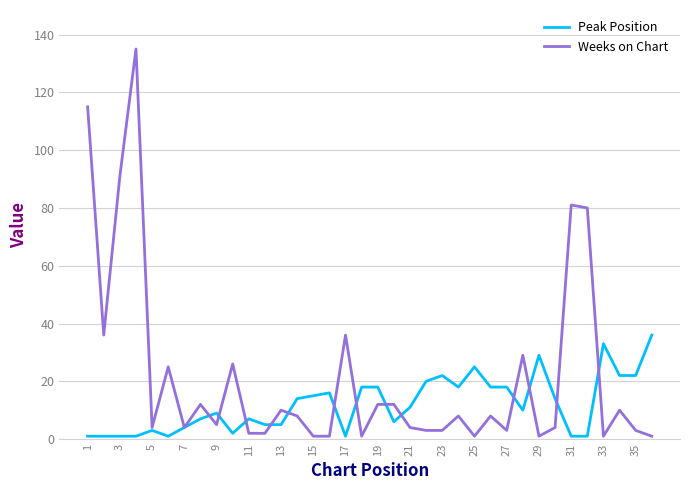

Which series has the largest total across all categories?

Weeks on Chart